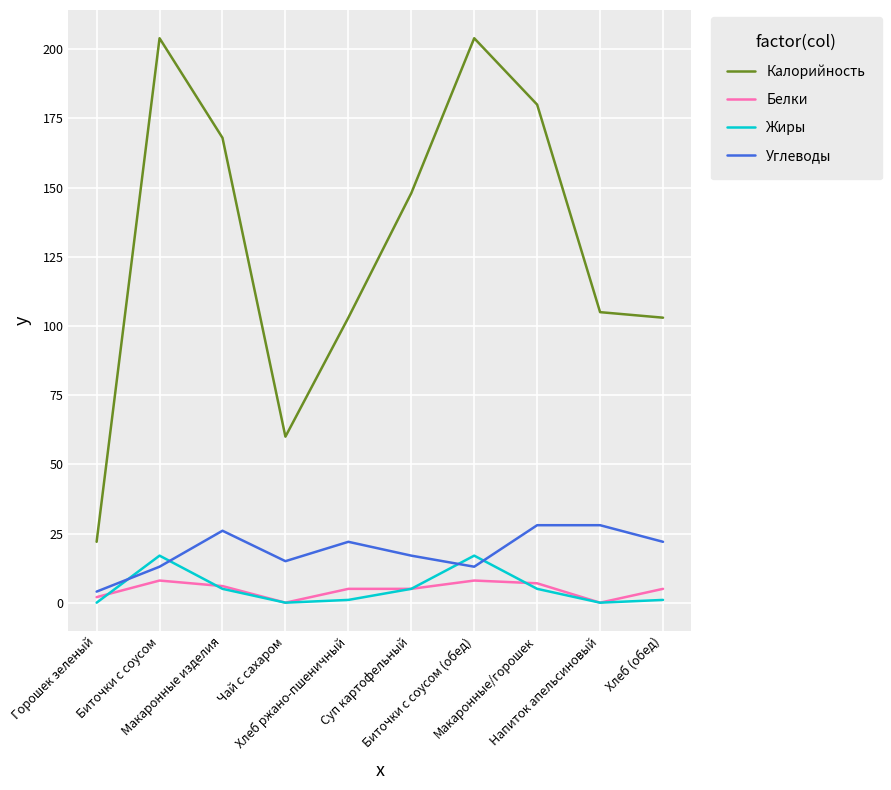

True or false: Калорийность and Белки cross at least once.

False